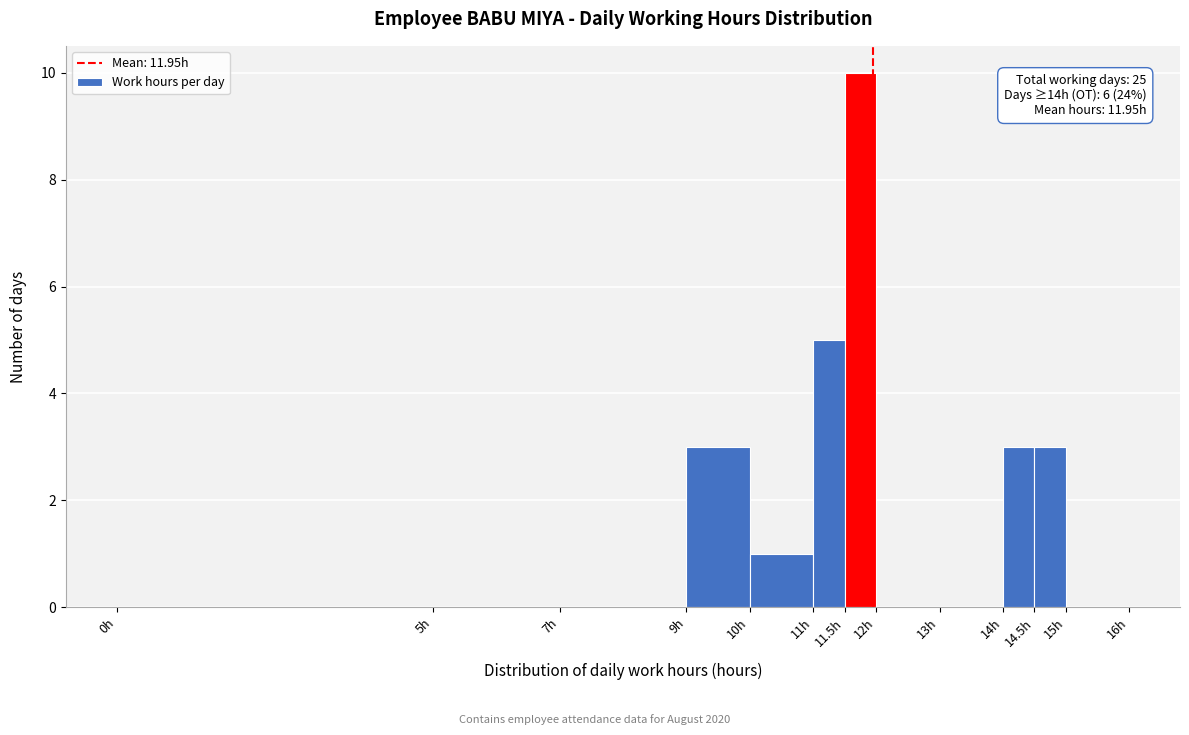

Which range on the x-axis has the tallest bar?

11.5 to 12.0